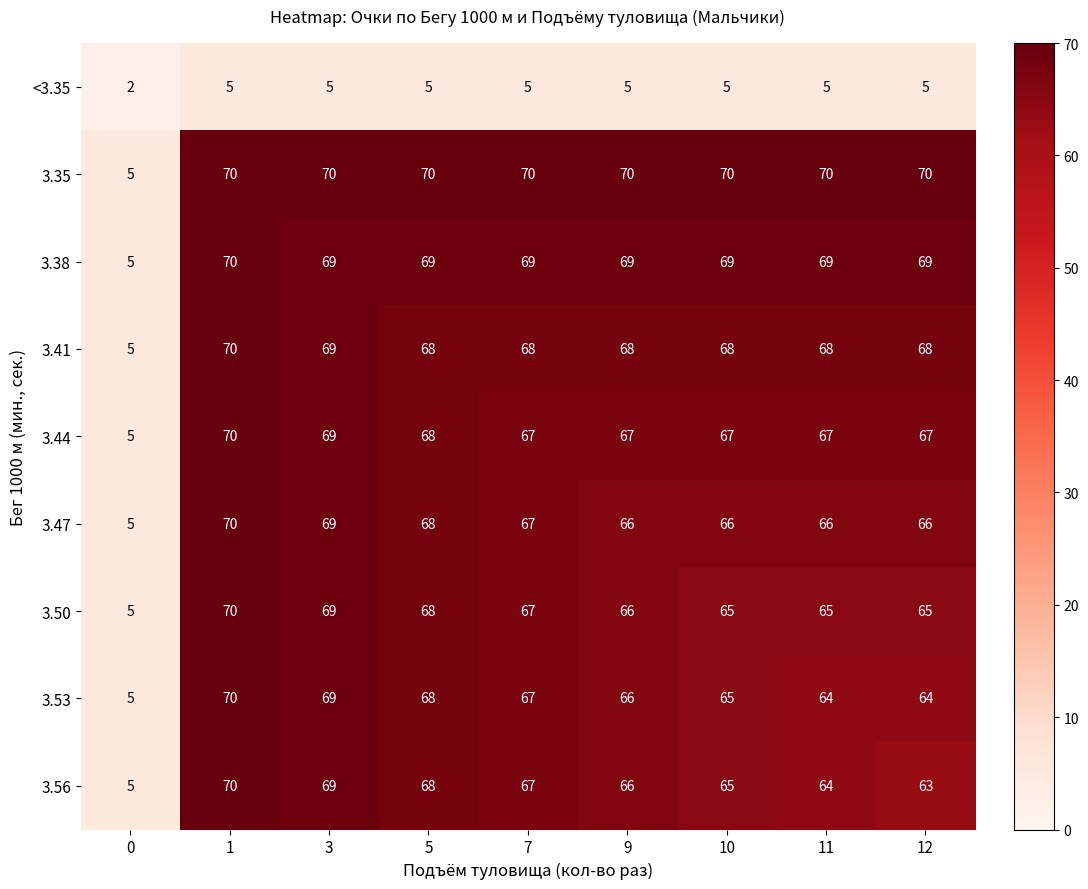

What is the difference between the highest and lowest values at 12?

65